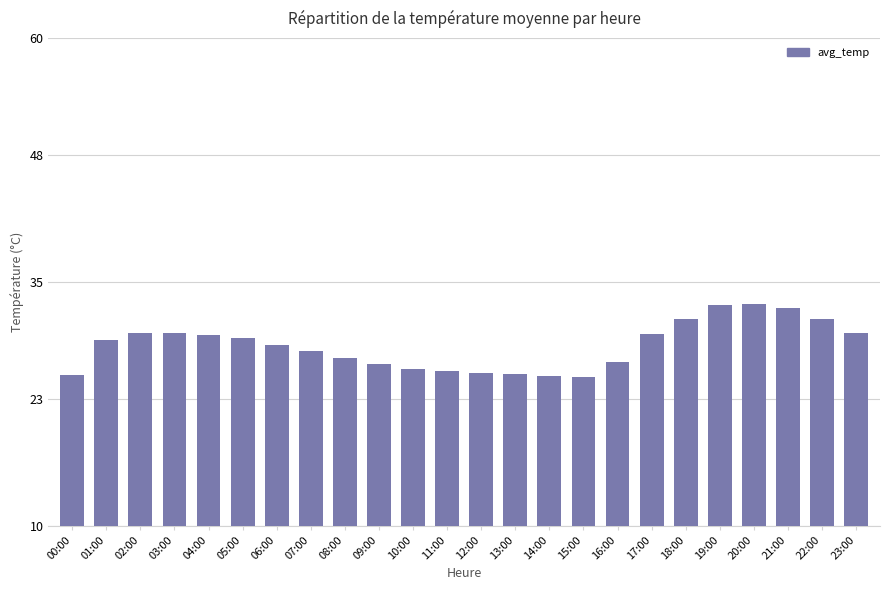

Is it true that the value at 12:00 is 25.7?

True